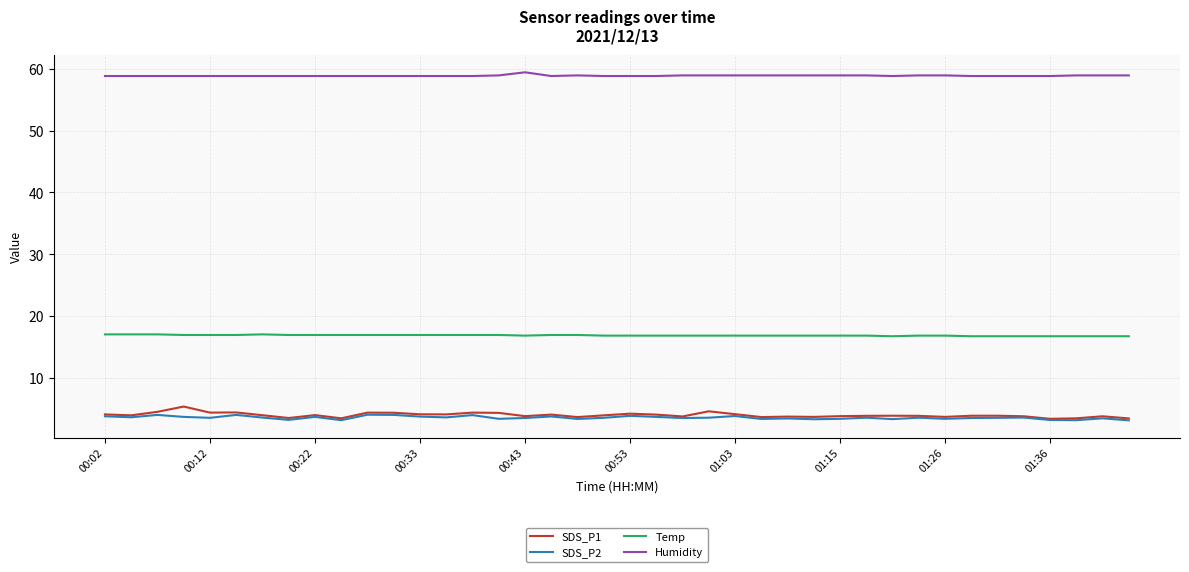

At how many categories does at least one series exceed 51?

40